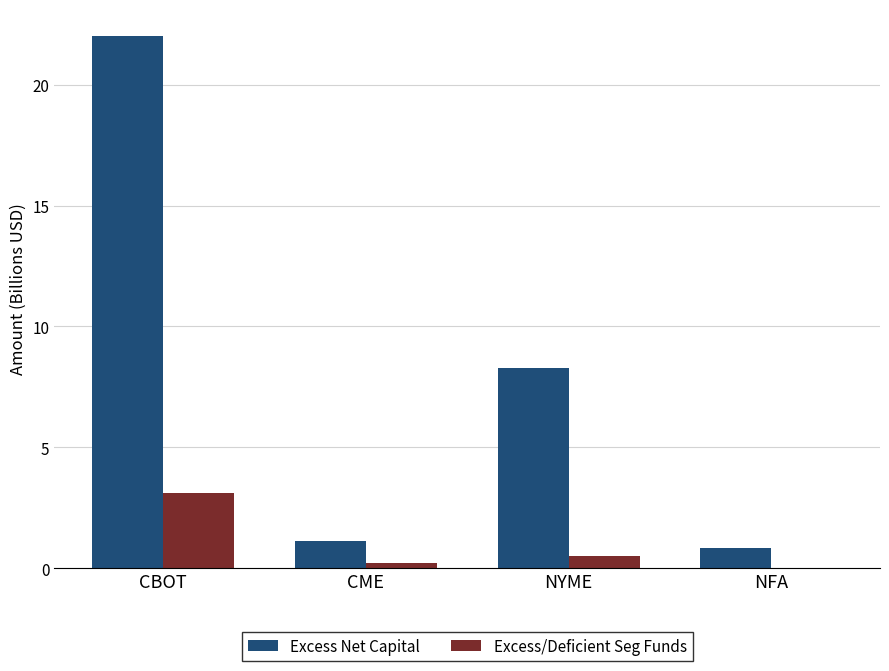

What is the maximum value shown in the chart?

22.0